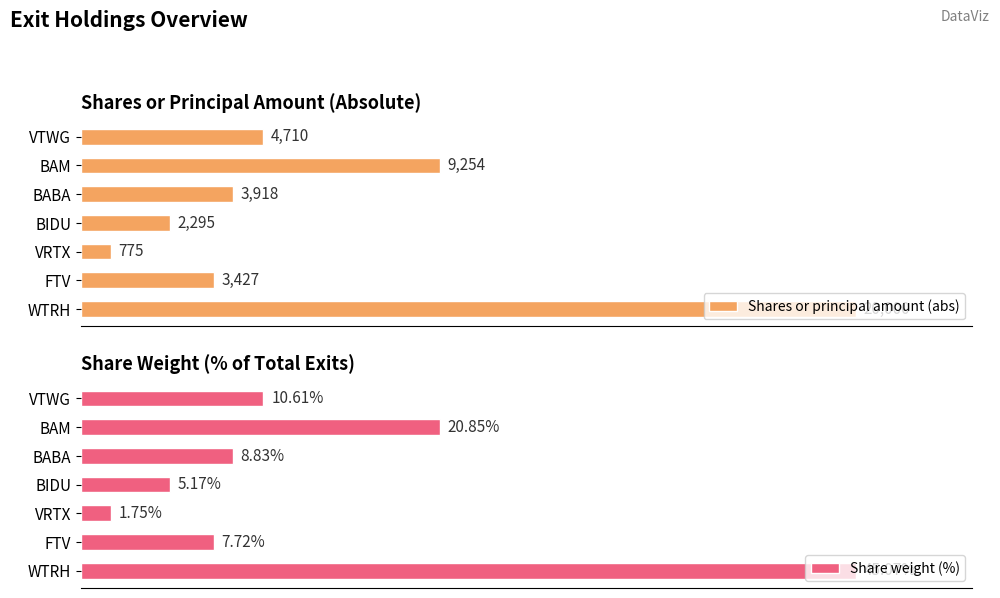

What is the average value of the Shares or principal amount (abs) series?

6339.9